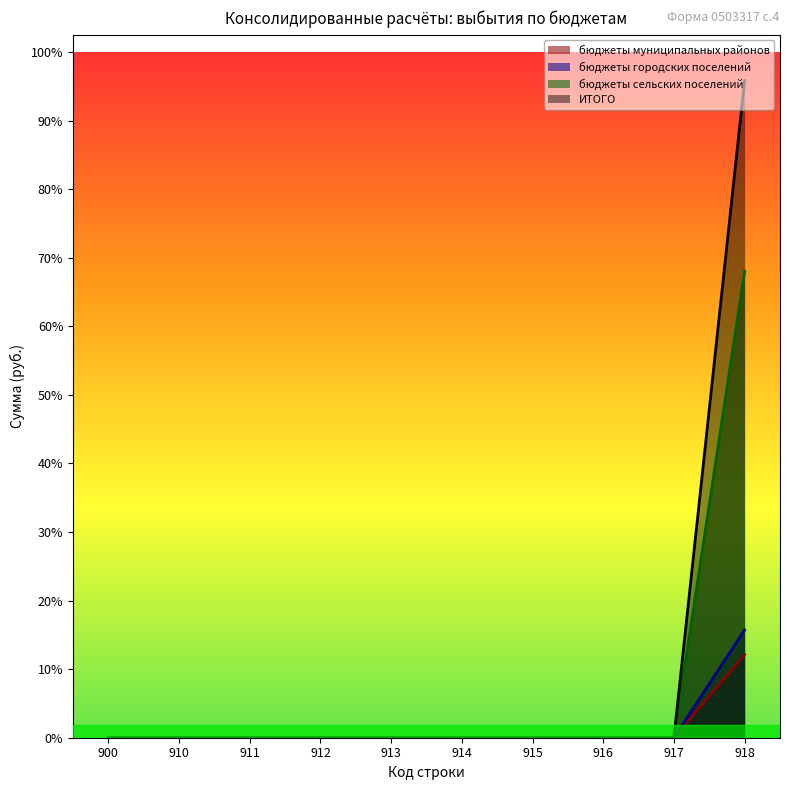

At which category is the sum across all series the highest?

918